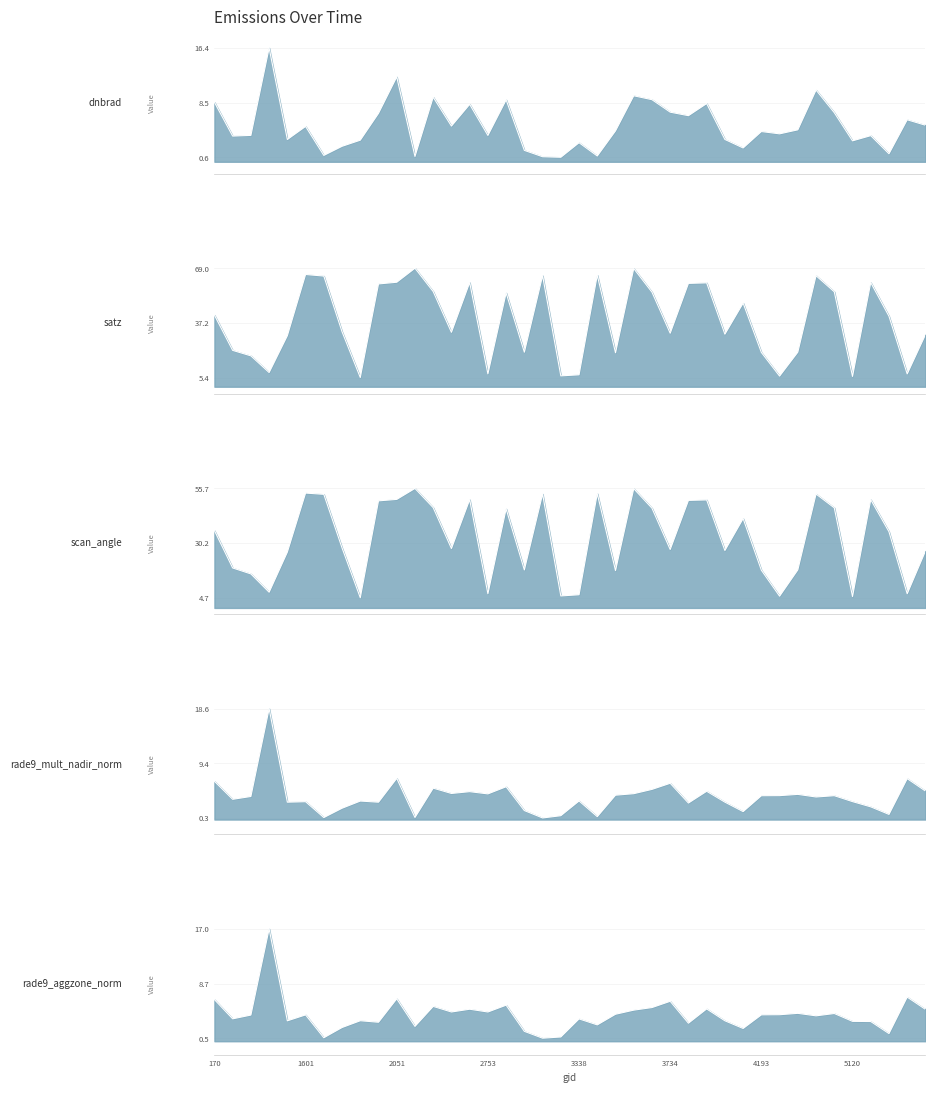

Reading right to left, list all the values displayed in this chart.

dnbrad: 5.3	6.0	1.1	3.8	3.0	7.1	10.3	4.6	4.0	4.3	2.0	3.2	8.4	6.6	7.1	8.9	9.5	4.4	0.8	2.7	0.6	0.7	1.6	8.9	3.8	8.3	5.1	9.3	0.8	12.2	7.0	3.1	2.2	0.9	5.1	3.2	16.4	3.8	3.7	8.6
satz: 30.3	7.4	41.0	60.6	6.0	55.2	64.6	20.1	6.2	20.0	48.7	30.6	60.5	60.1	31.1	55.0	68.8	19.8	64.9	6.9	6.3	64.6	20.1	54.6	7.5	60.6	31.7	55.4	69.0	60.8	59.8	5.4	32.0	64.4	65.3	29.7	8.3	18.0	21.1	41.7
scan_angle: 26.5	6.6	35.5	50.5	5.3	46.6	53.1	17.7	5.5	17.6	41.6	26.8	50.3	50.1	27.2	46.5	55.6	17.4	53.3	6.1	5.6	53.1	17.7	46.1	6.6	50.5	27.7	46.7	55.7	50.6	49.9	4.7	28.0	52.9	53.5	26.0	7.3	15.8	18.6	36.0
rade9_mult_nadir_norm: 4.8	6.9	0.9	2.1	3.0	4.0	3.8	4.2	4.0	4.0	1.3	2.9	4.7	2.8	6.1	5.1	4.3	4.1	0.5	3.1	0.6	0.3	1.5	5.5	4.3	4.7	4.4	5.3	0.3	6.9	2.9	3.1	1.9	0.3	3.0	2.9	18.6	3.9	3.4	6.4
rade9_aggzone_norm: 4.8	6.7	1.2	3.0	3.0	4.2	3.8	4.2	4.0	4.0	1.9	3.1	4.9	2.7	6.0	5.1	4.7	4.1	2.5	3.4	0.6	0.5	1.5	5.5	4.4	4.8	4.4	5.3	2.2	6.4	2.9	3.1	2.1	0.5	4.0	3.1	17.0	4.0	3.4	6.3